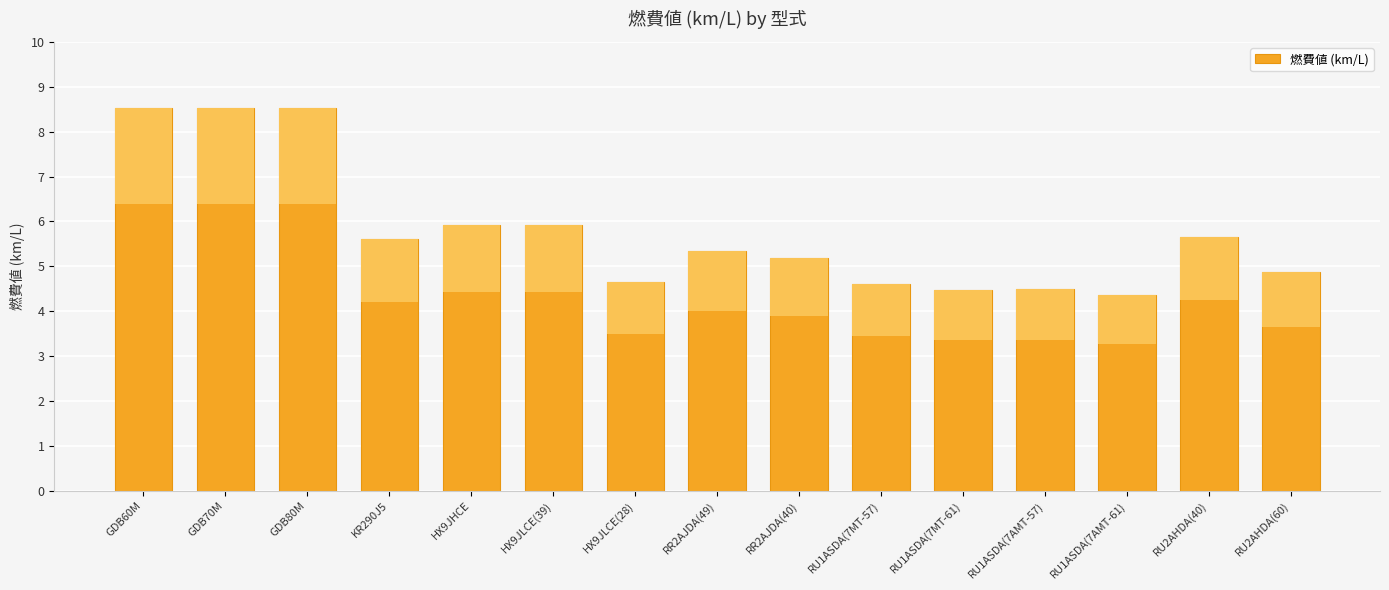

What is the change in value from HX9JHCE to RR2AJDA(49)?

-0.6